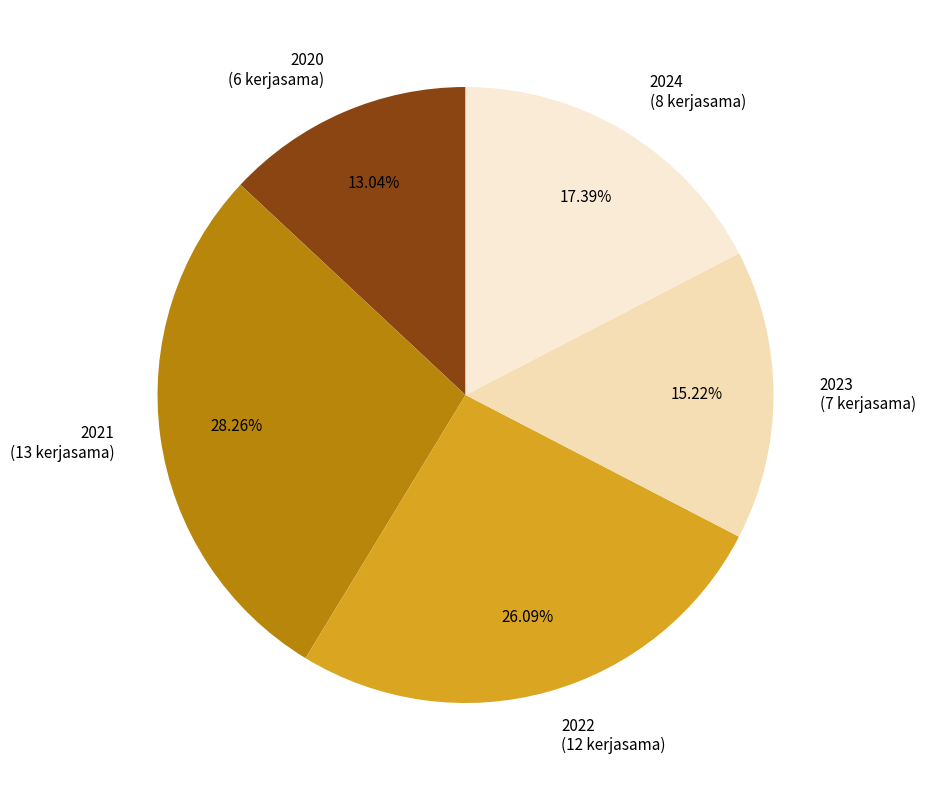

The 2022 slice represents 37% of the pie. True or false?

False